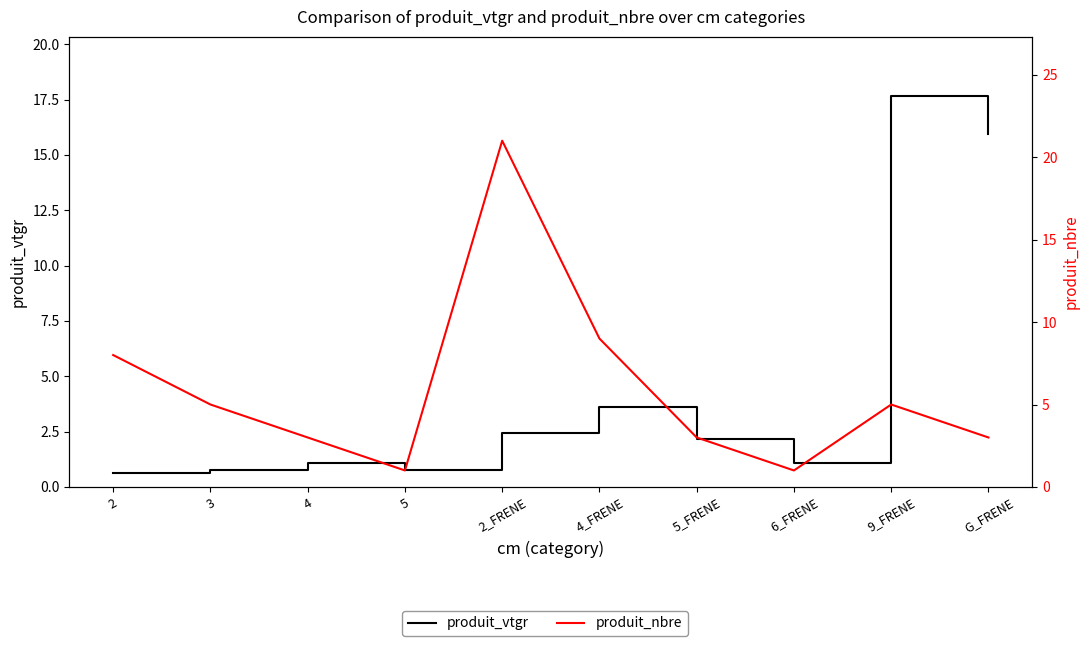

Is it true that produit_vtgr equals 1.1 at 4?

True